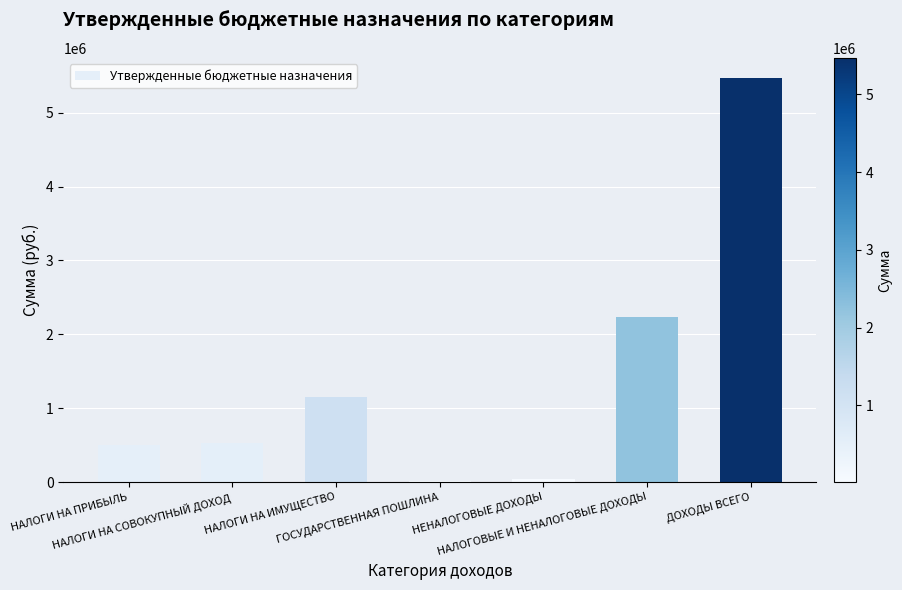

What is the difference between the second highest and second lowest values?

2187300